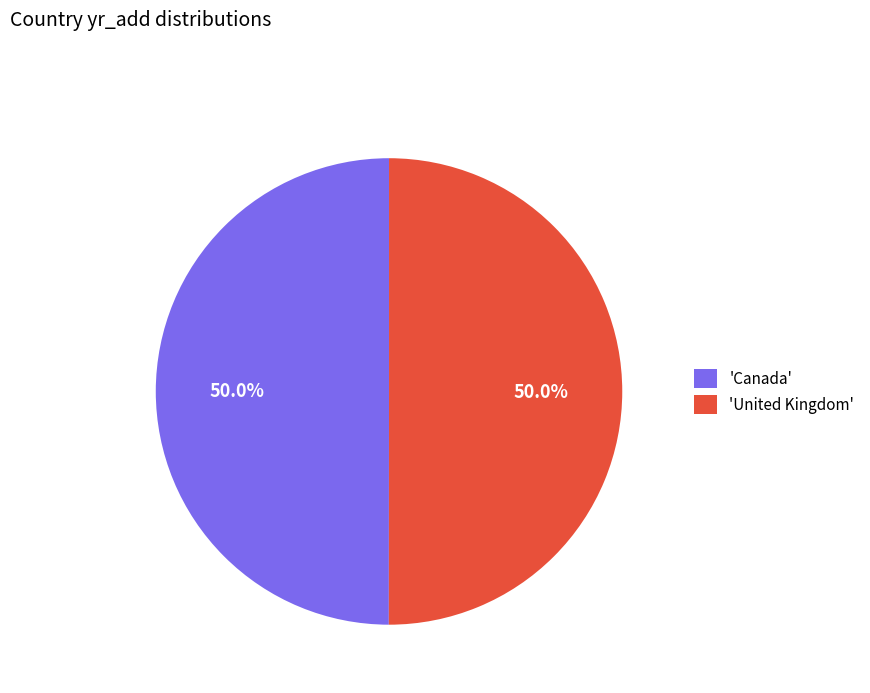

What is the ratio of the value at 'Canada' to the value at 'United Kingdom'?

1.0